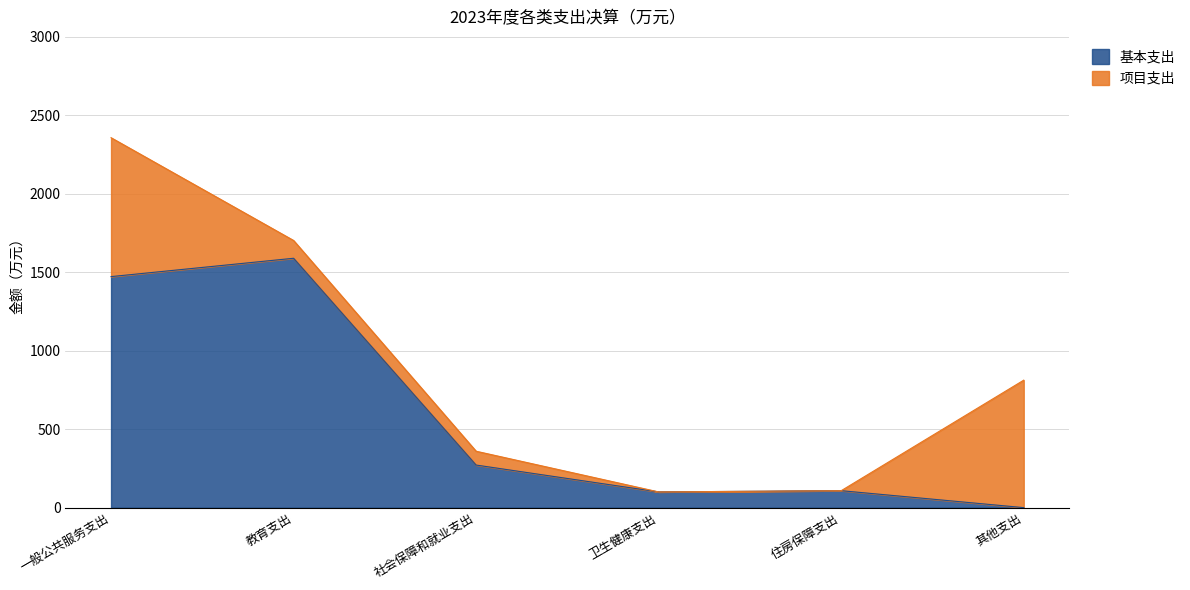

What are all the series names shown in the legend?

基本支出, 项目支出